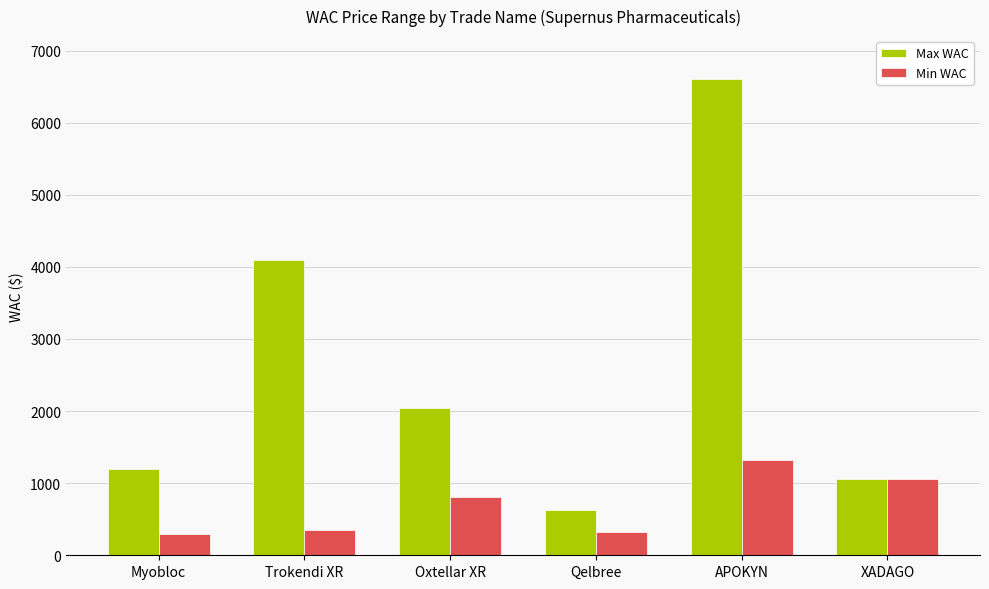

Which series has the largest range (max minus min)?

Max WAC